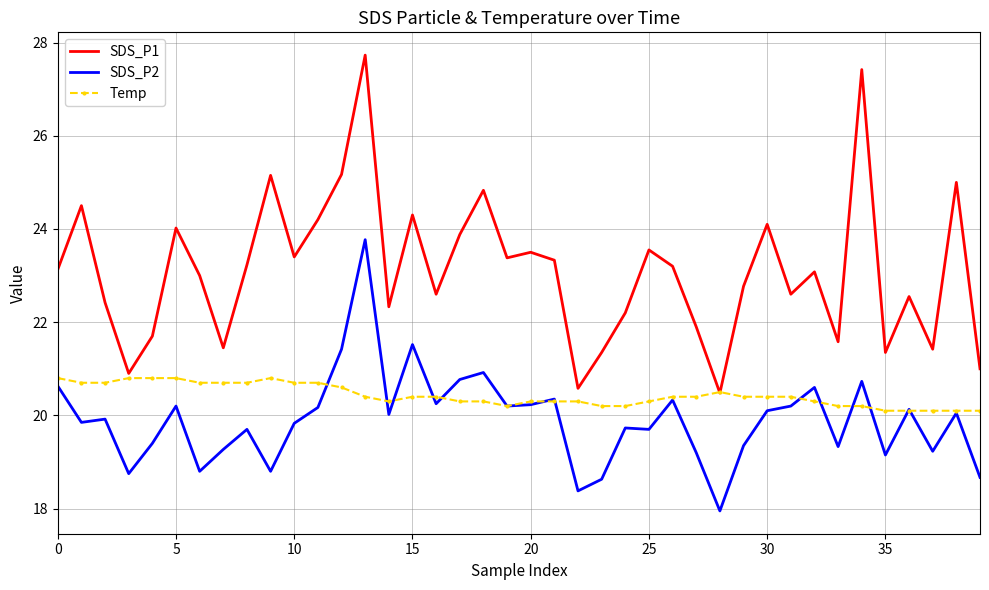

Which series has the largest total across all categories?

SDS_P1